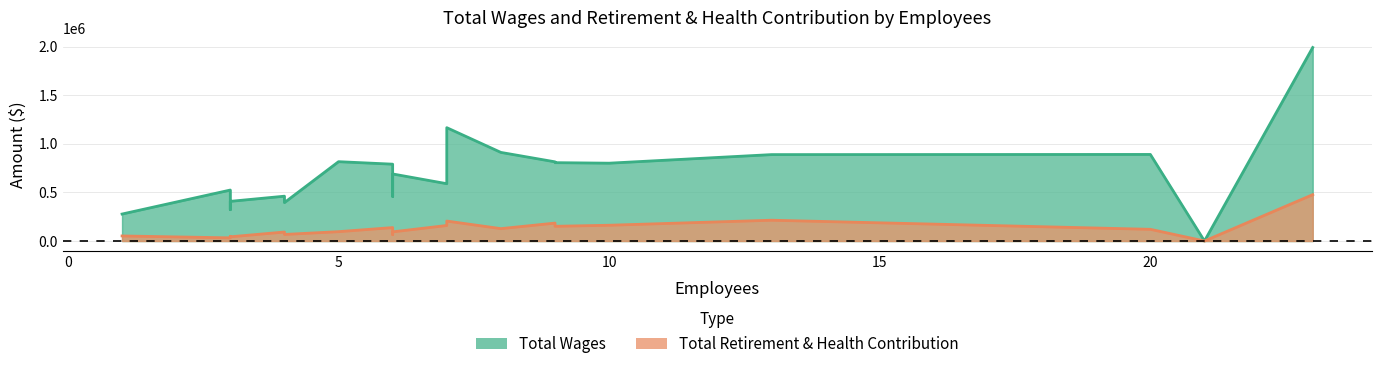

True or false: Total Retirement & Health Contribution and Total Wages cross at least once.

False